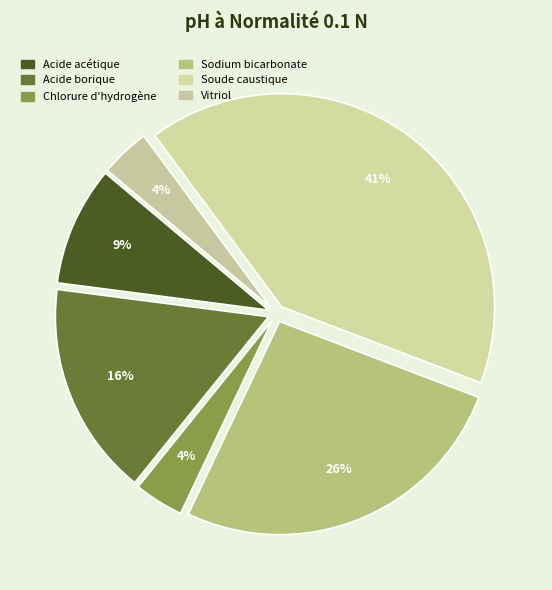

Approximately how many times larger is the value at Soude caustique compared to Vitriol?

10.9